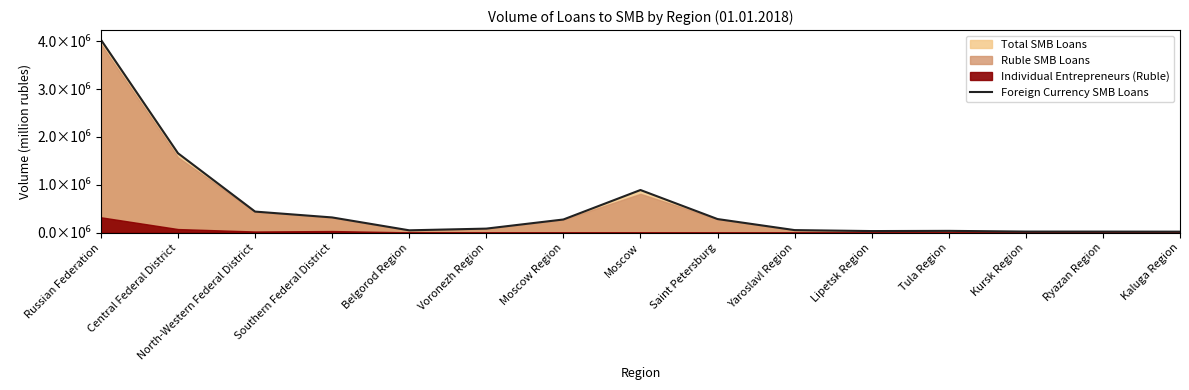

What is the maximum value shown in the chart?

4030626